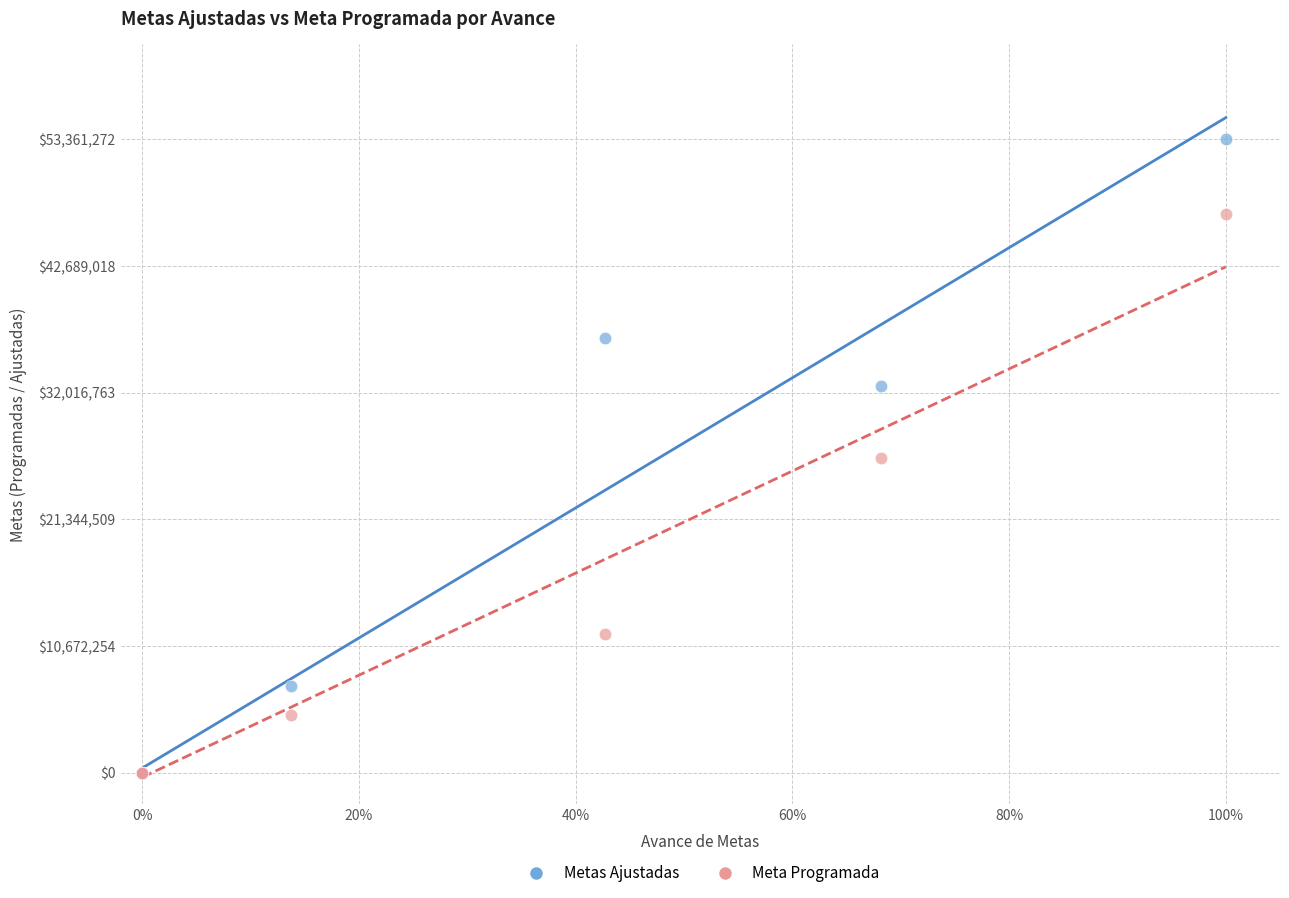

Which series has the largest Y range (max minus min)?

Metas Ajustadas